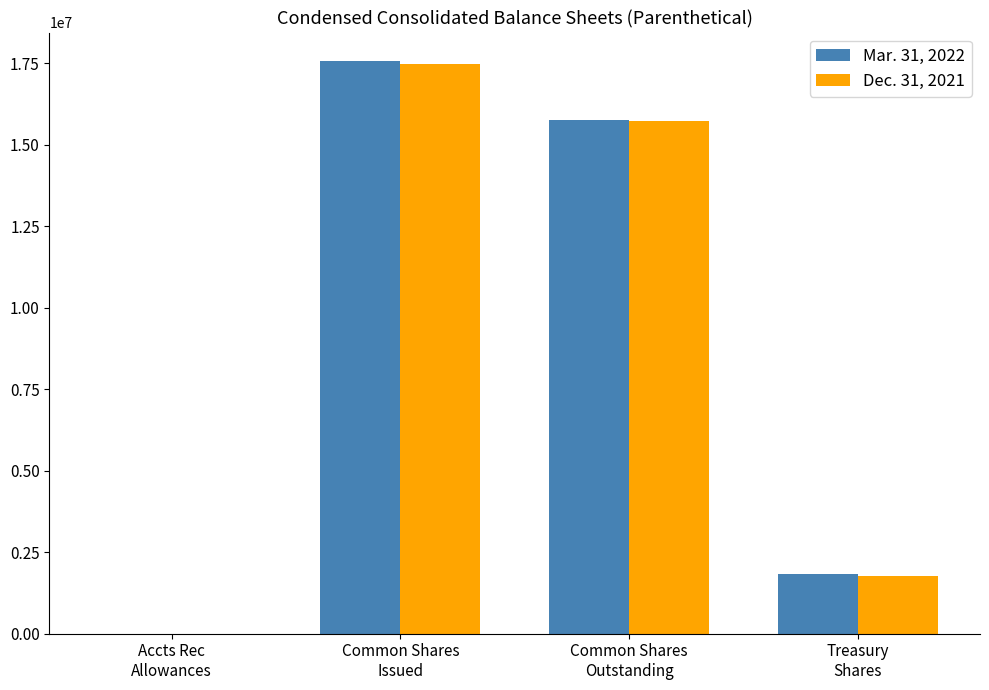

Reading left to right, what are all the values shown in this chart?

Mar. 31, 2022: 15.0	17562666.0	15742780.0	1819885.0
Dec. 31, 2021: 13.9	17476542.0	15712941.0	1763601.0